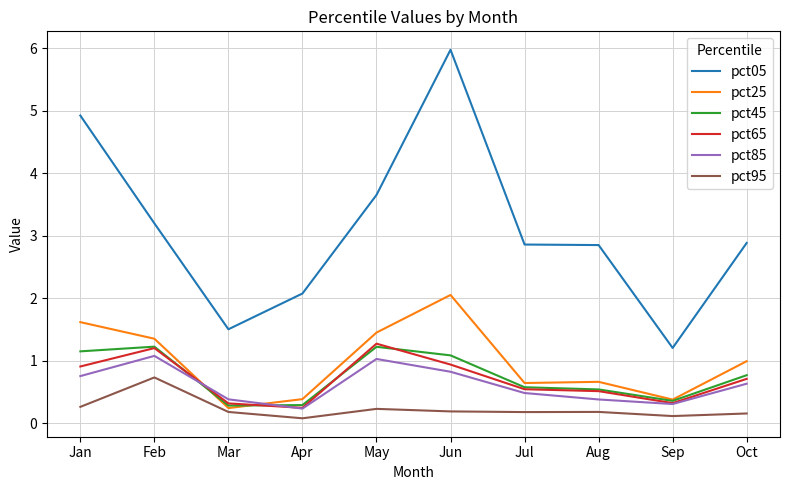

At which category does pct95 reach its first local peak?

Feb